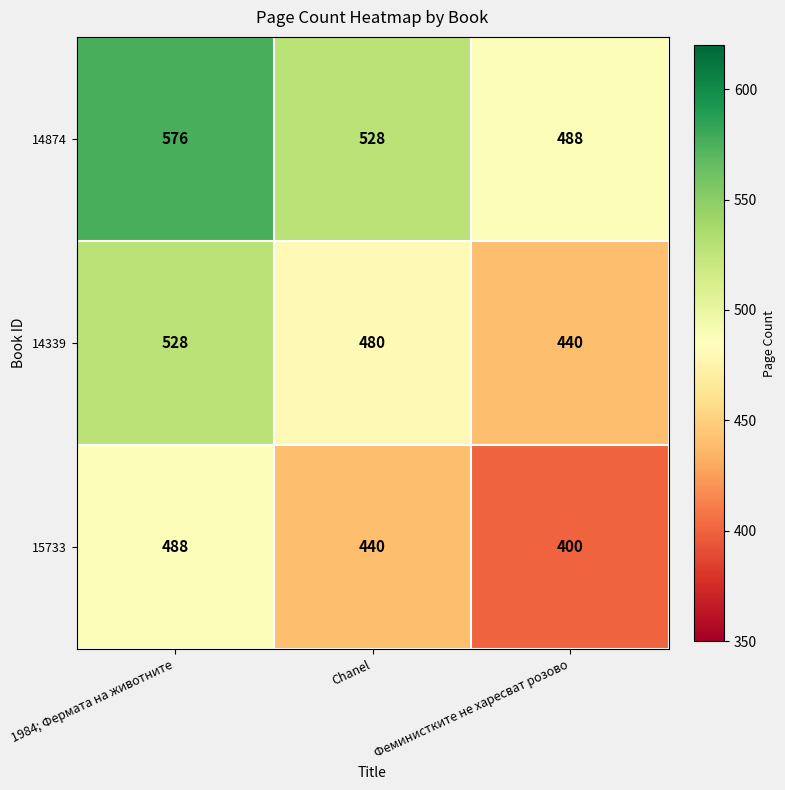

How many data points in 14874 are less than 528?

1